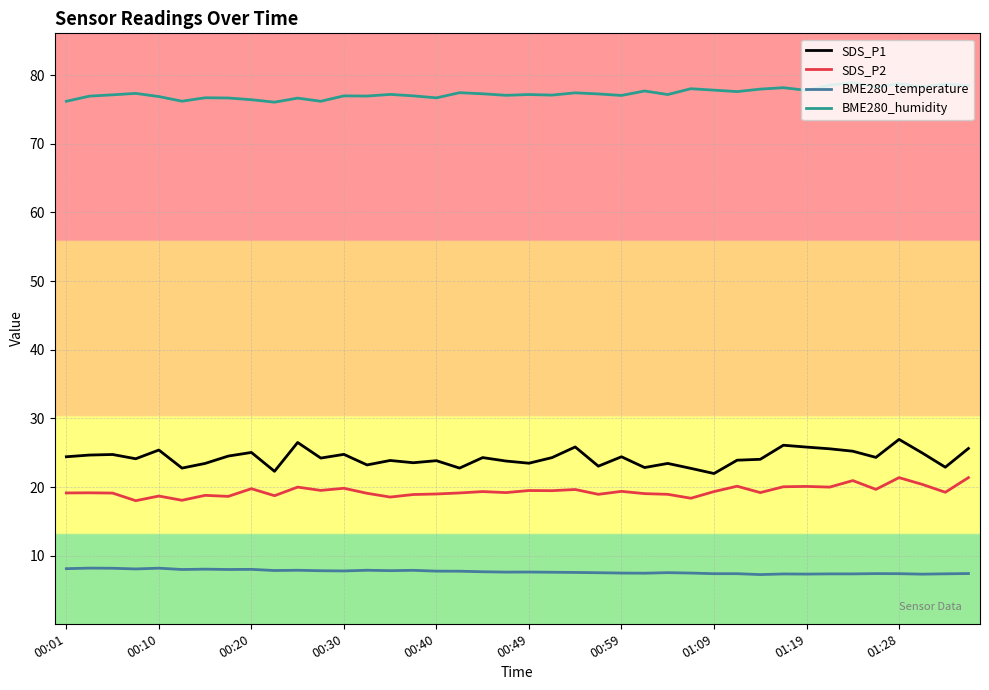

Which series has the largest range (max minus min)?

SDS_P1